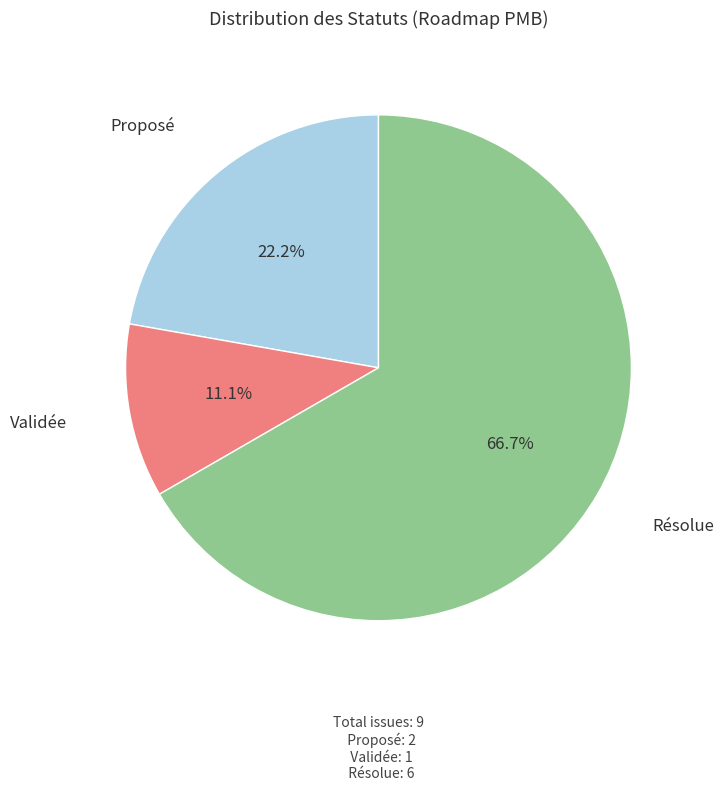

Is there a majority slice in this chart?

Yes